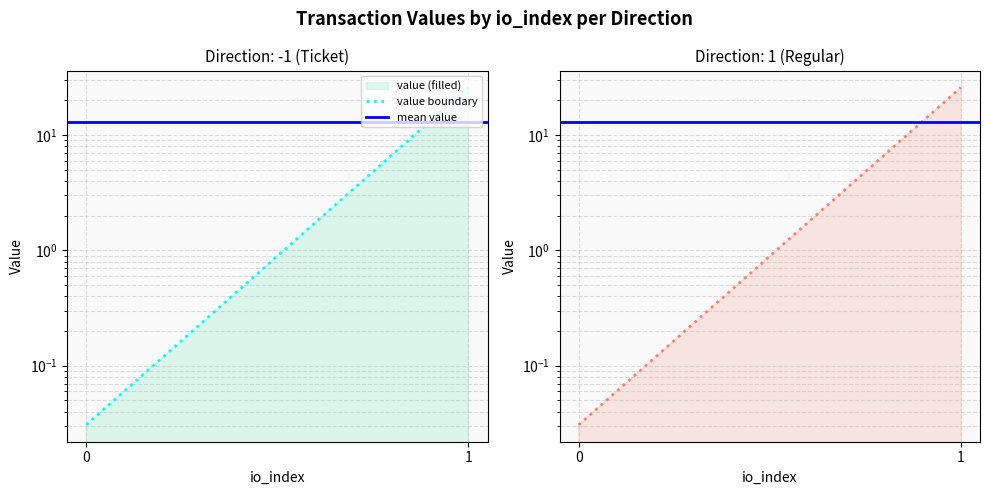

True or false: mean value has a value of 6.1 at 1.

False